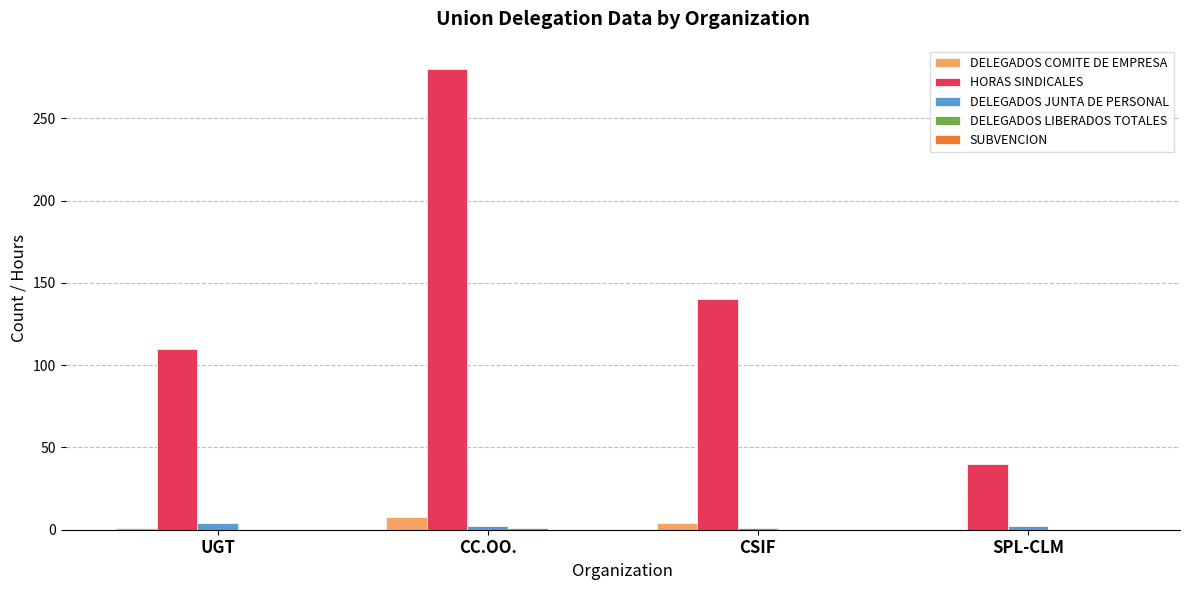

What is the sum of the DELEGADOS JUNTA DE PERSONAL values at UGT and CC.OO.?

6